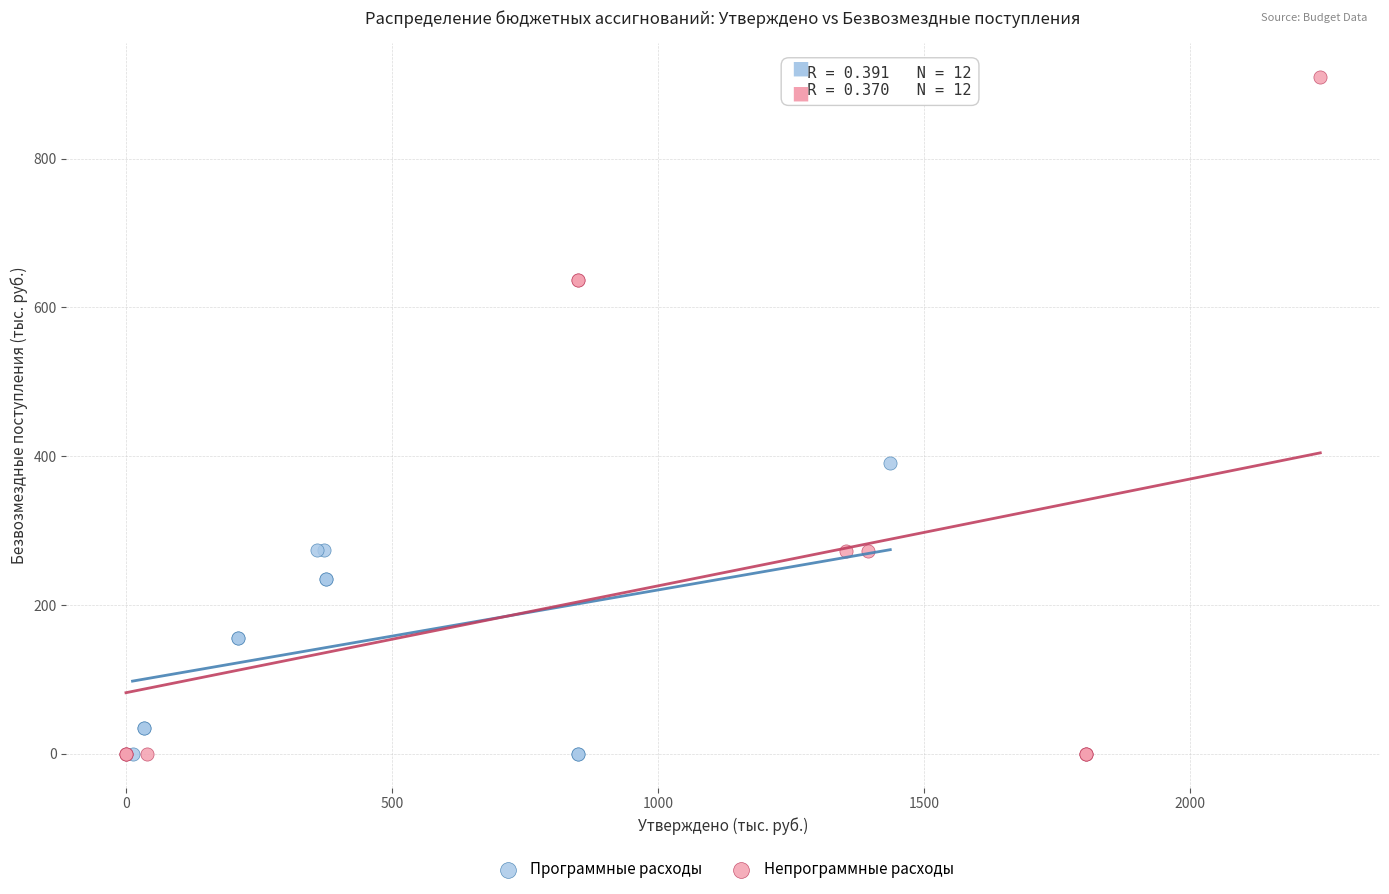

Which series has the widest spread of Y values?

Непрограммные расходы